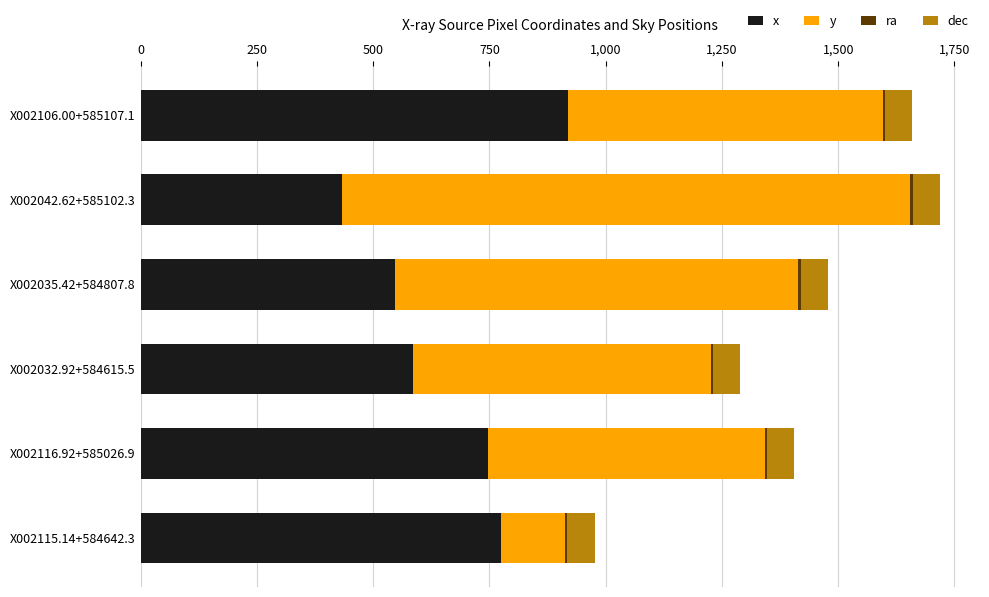

At which label does x reach its peak?

X002106.00+585107.1